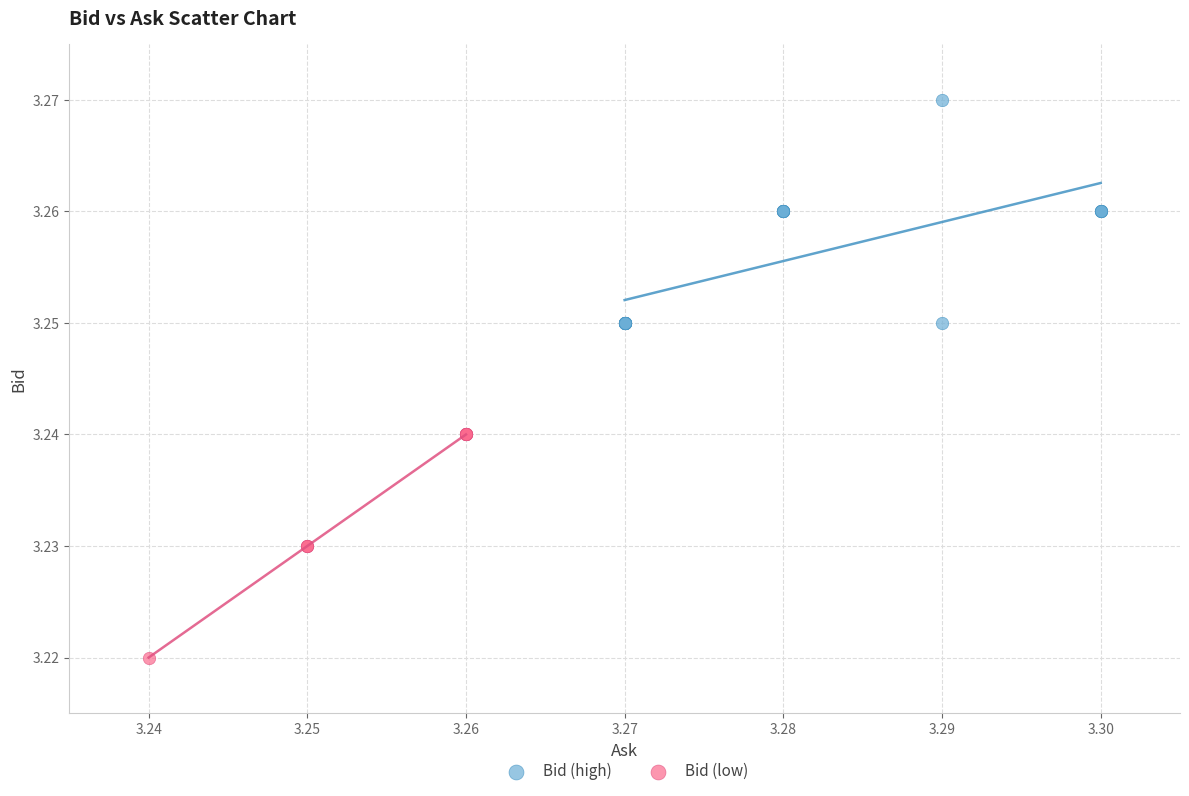

Which series contains the highest Y value?

Bid (high)